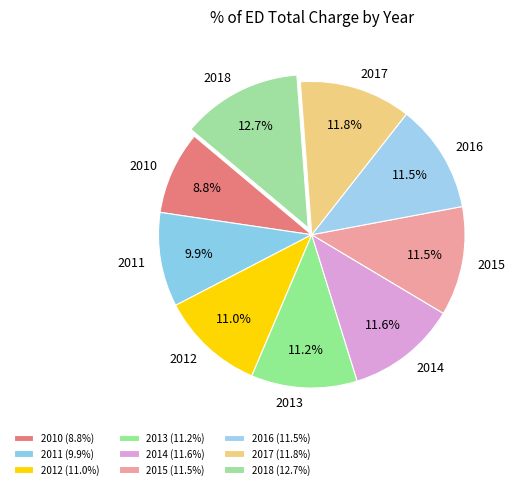

What portion of the pie excludes 2013?

88.8%